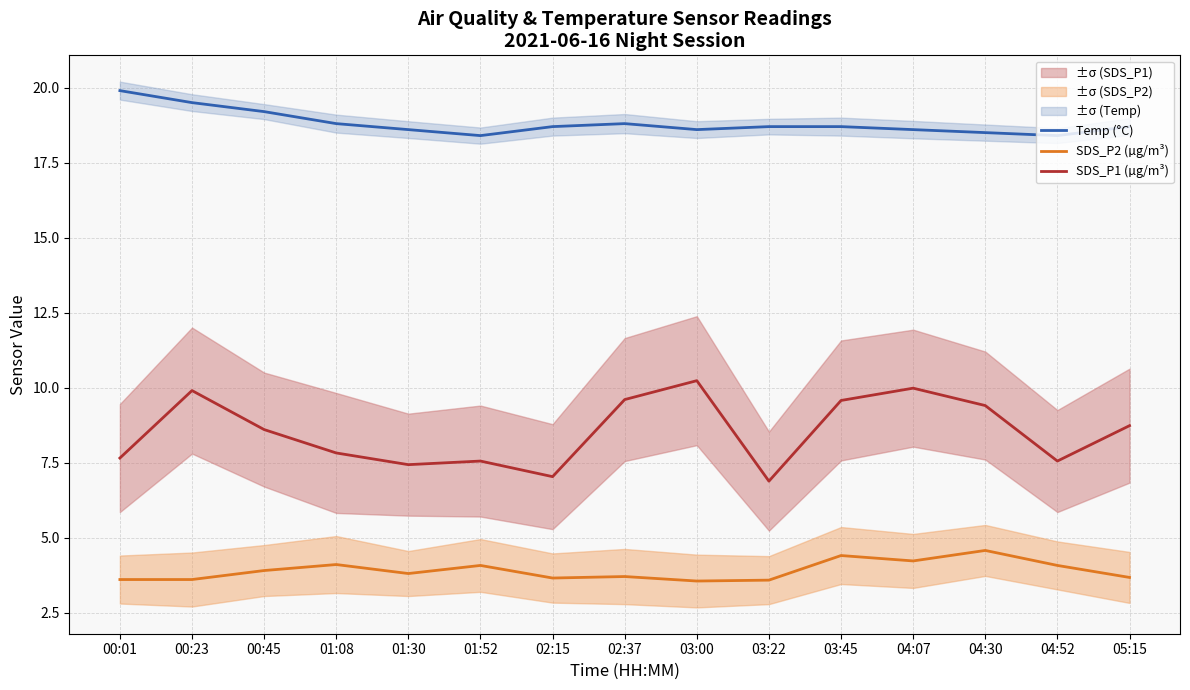

What are all the series names shown in the legend?

Temp (°C), SDS_P2 (µg/m³), SDS_P1 (µg/m³)